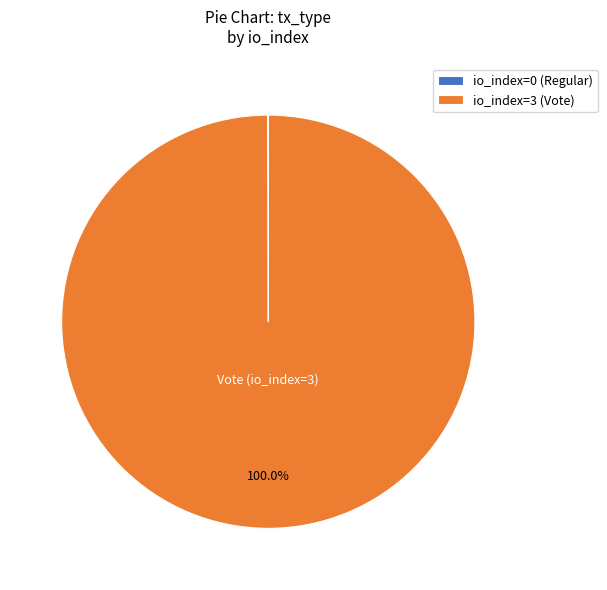

Is there a majority slice in this chart?

Yes